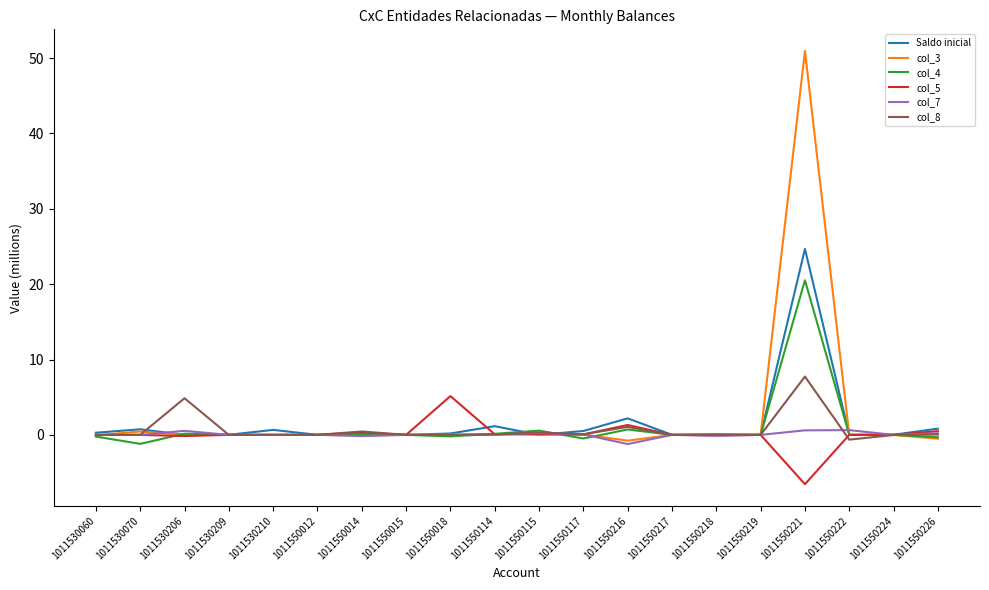

At which category is the sum across all series the highest?

1011550221